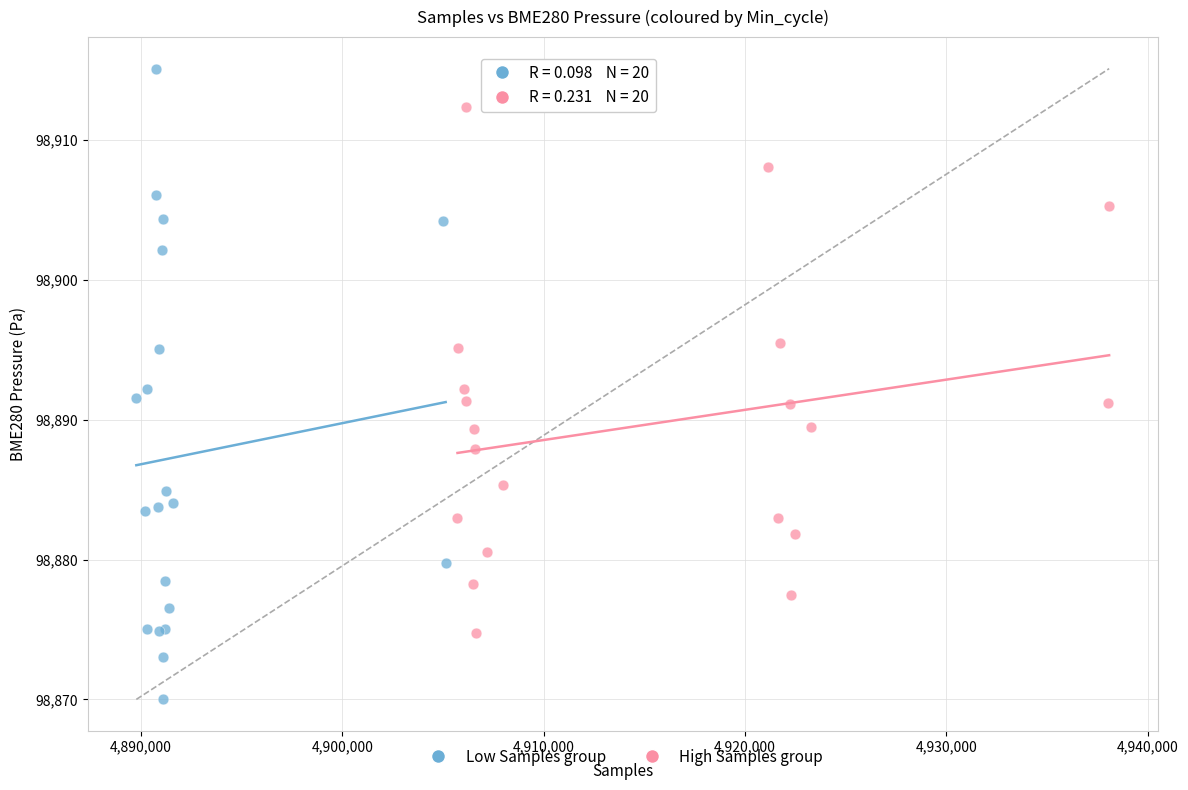

Which series reaches the minimum Y coordinate?

Low Samples group